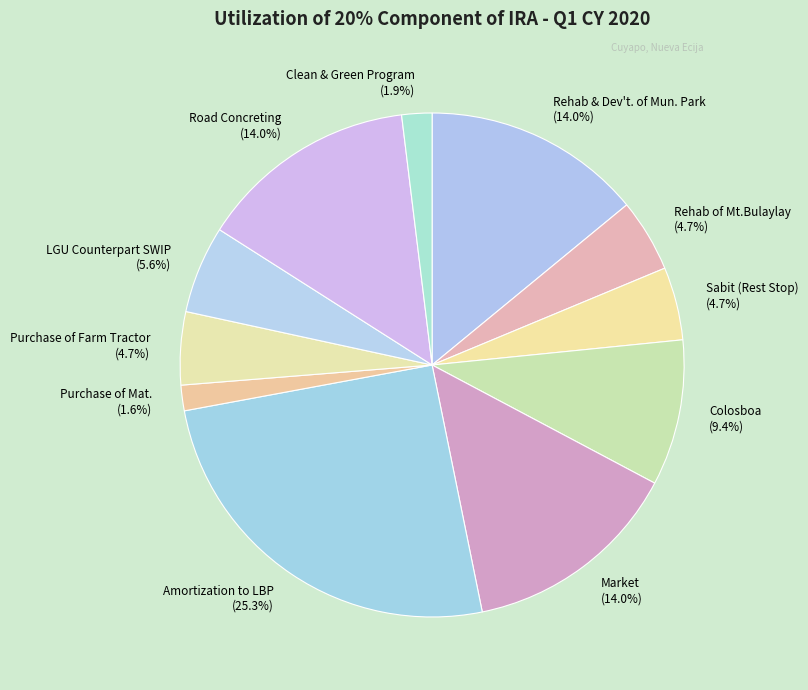

To the nearest percent, what is the combined percentage of Sabit (Rest Stop) and Purchase of Mat.?

6%